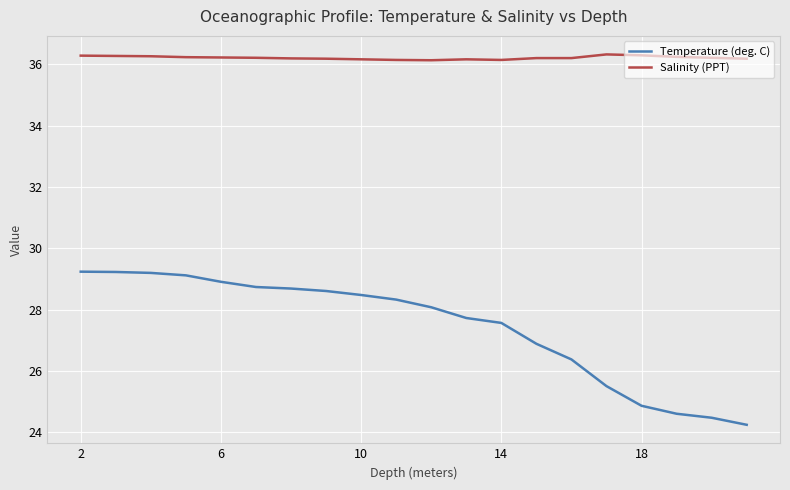

Which series has the widest spread of values?

Temperature (deg. C)